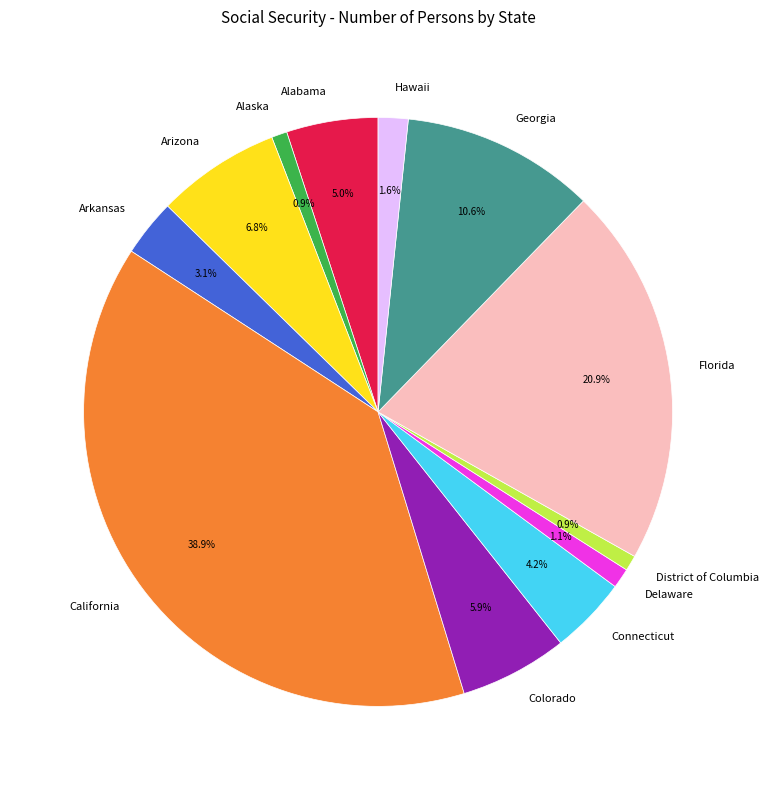

What is the largest slice in the pie chart?

California